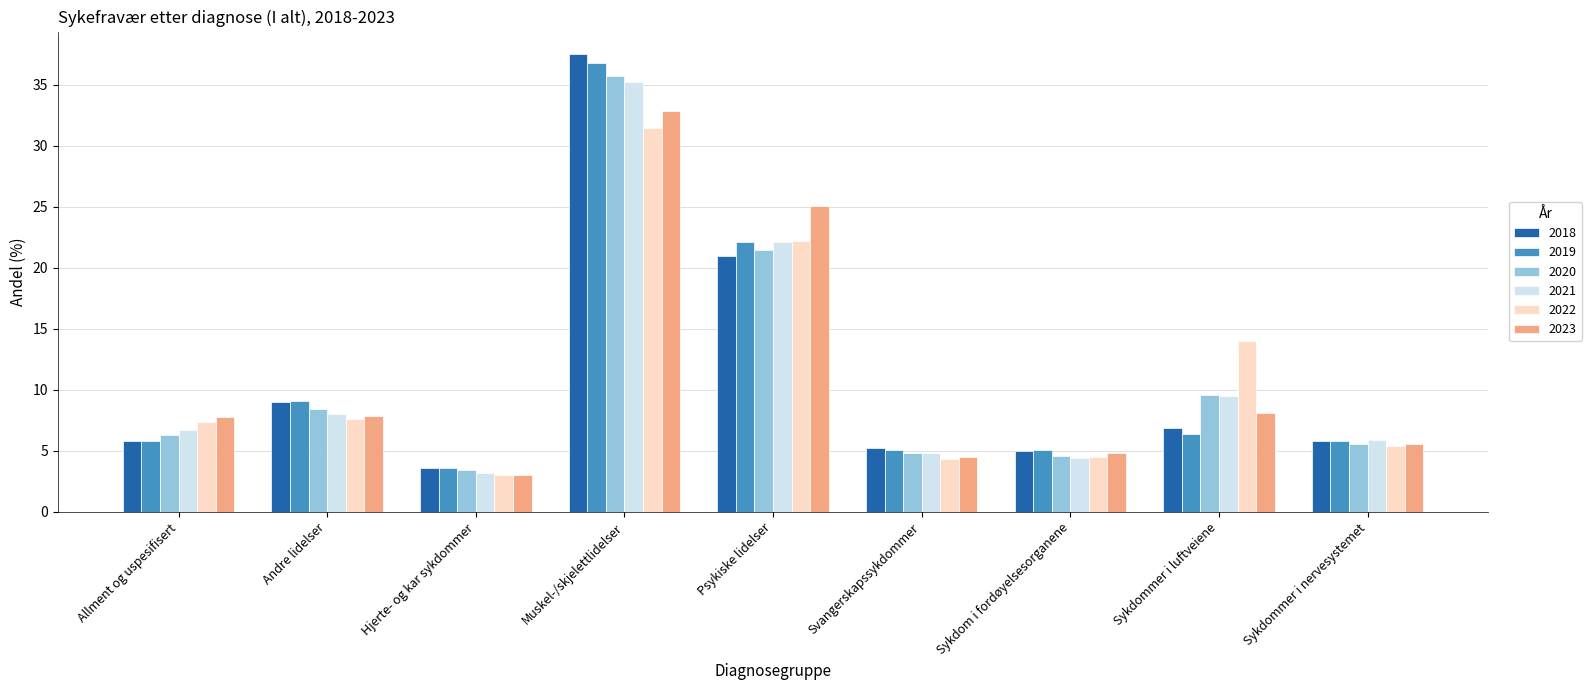

What is the difference between the highest and lowest values at Muskel-/skjelettlidelser?

6.0